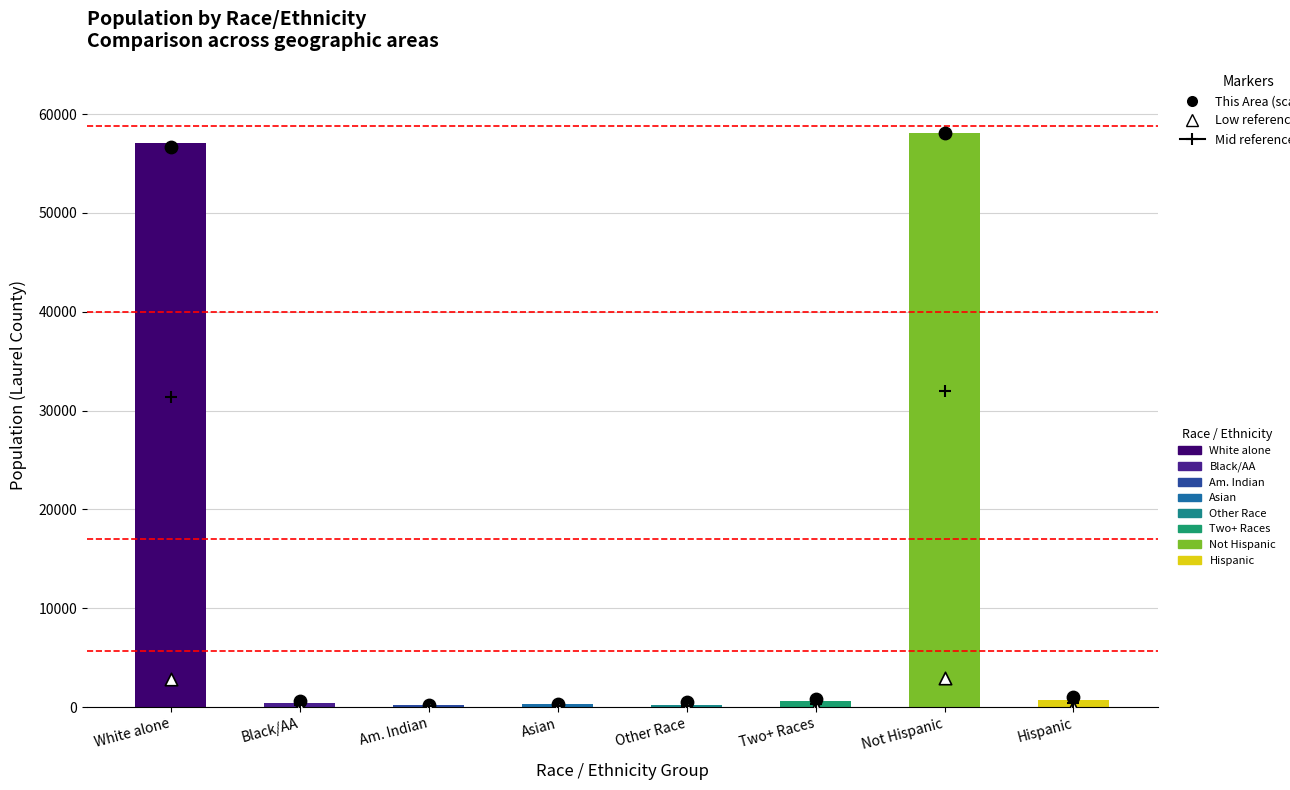

At which category is the sum across all series the highest?

Not Hispanic